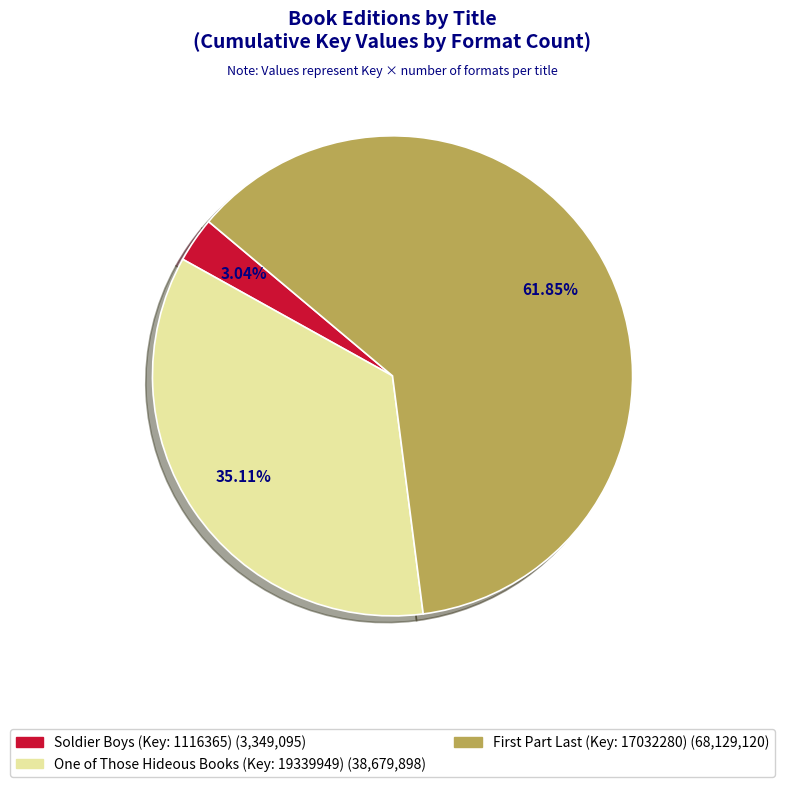

Does any single category account for the majority?

Yes